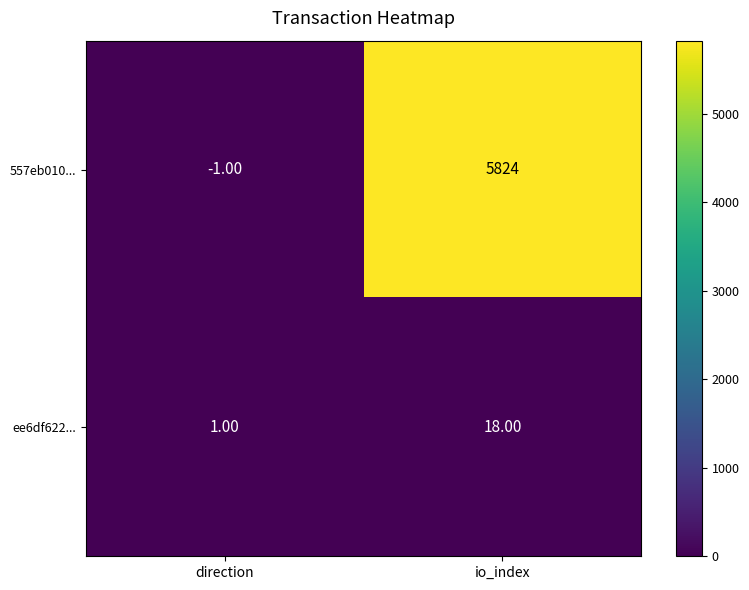

Which series has the largest total across all categories?

557eb010...